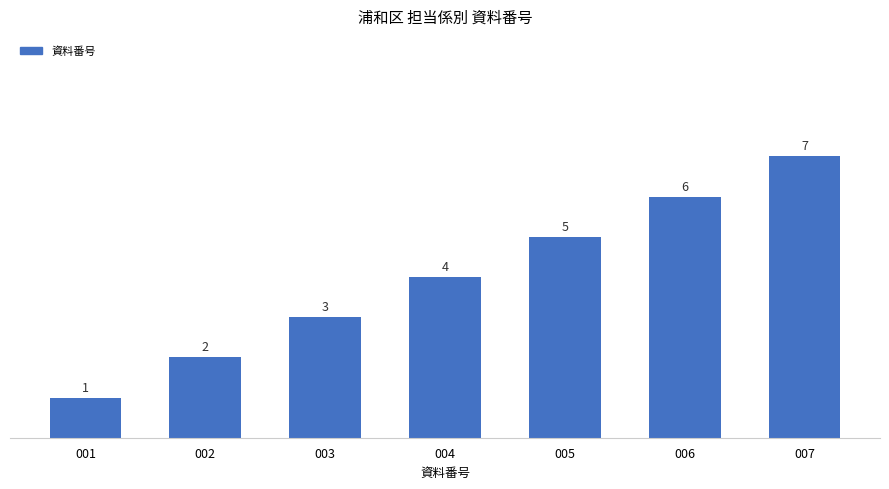

At which category does the chart reach its minimum across all series?

001